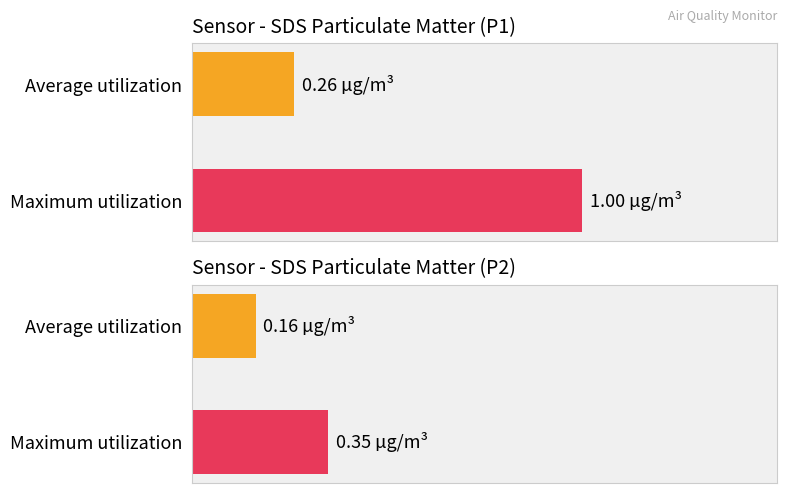

Reading right to left, extract all data points from this chart.

SDS_P1: 1.0	0.3
SDS_P2: 0.3	0.2